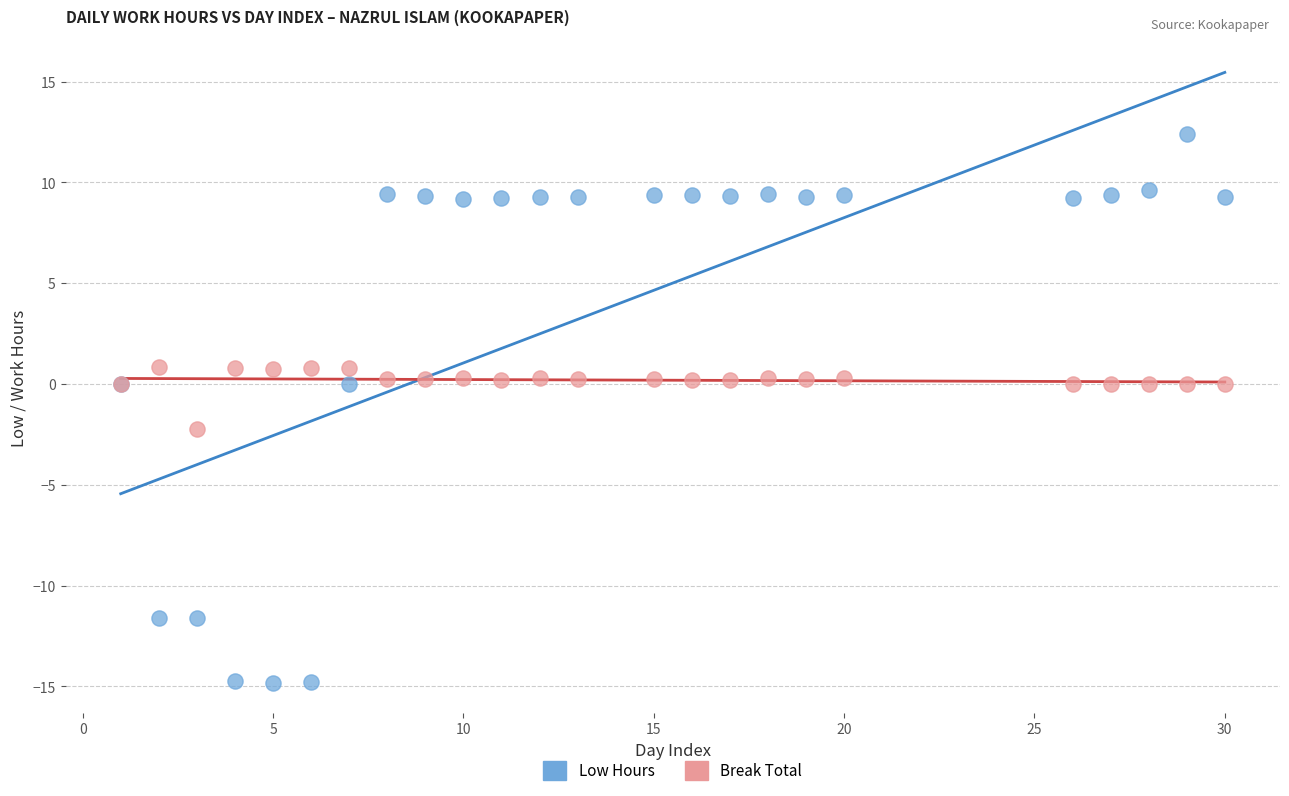

Which series reaches the minimum Y coordinate?

Low Hours